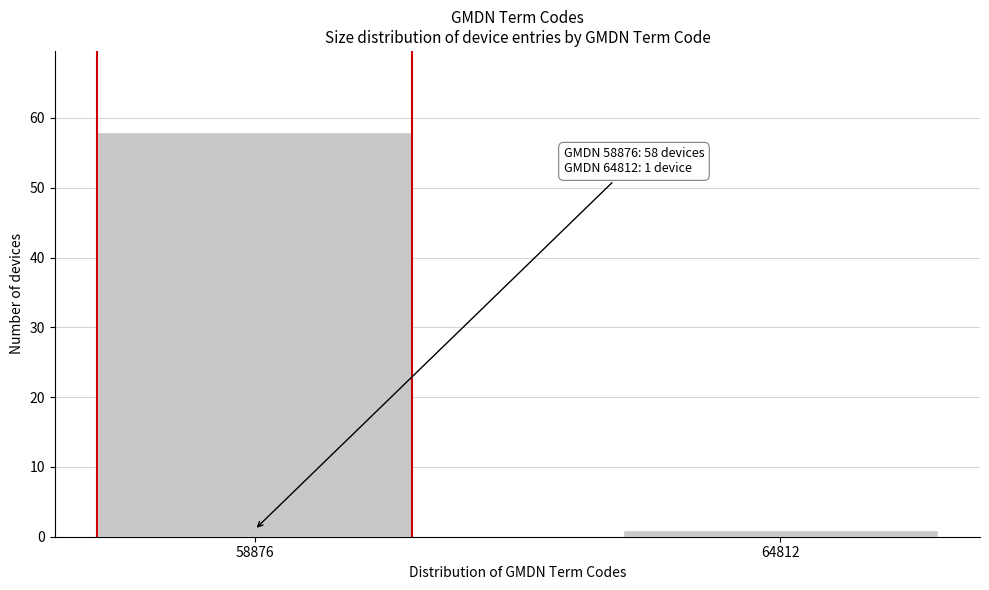

Reading left to right, transcribe all the data shown in this chart.

58	1